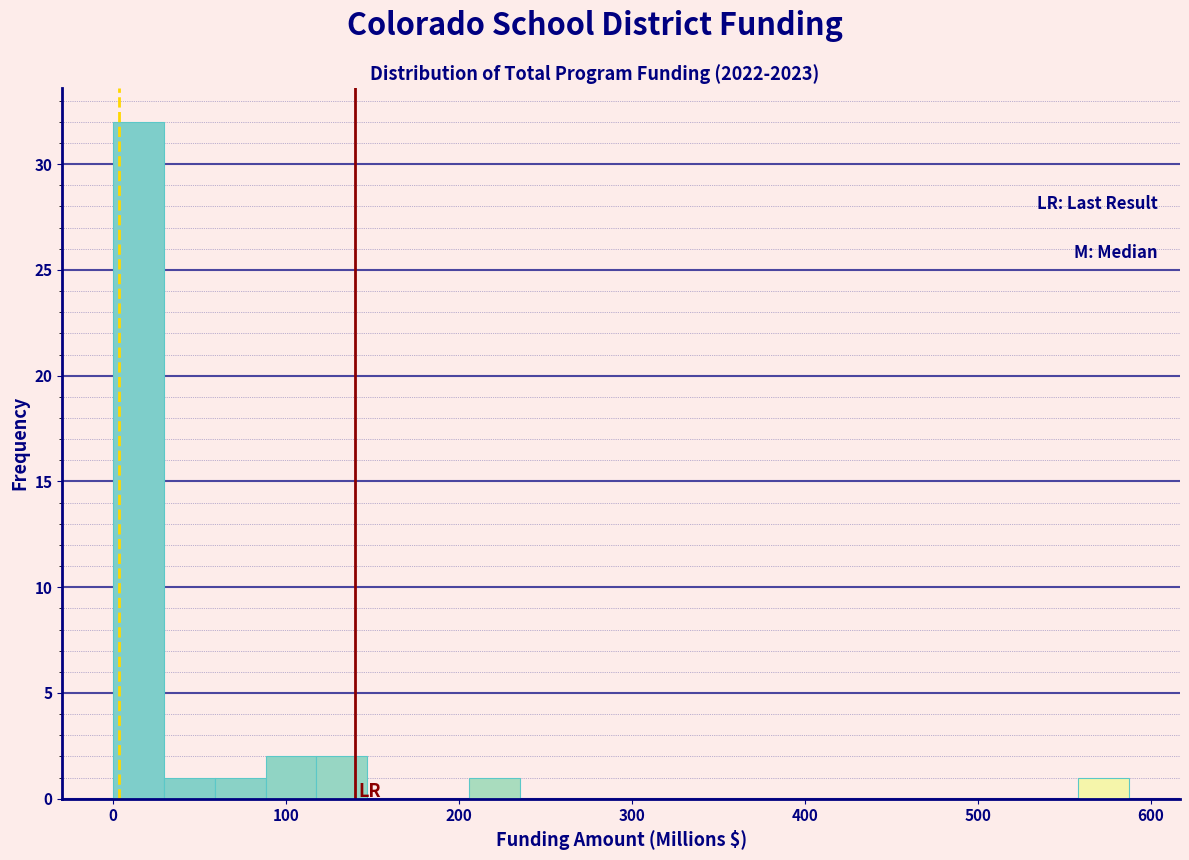

Read against the x-axis, roughly where is the centre of the tallest bar?

10